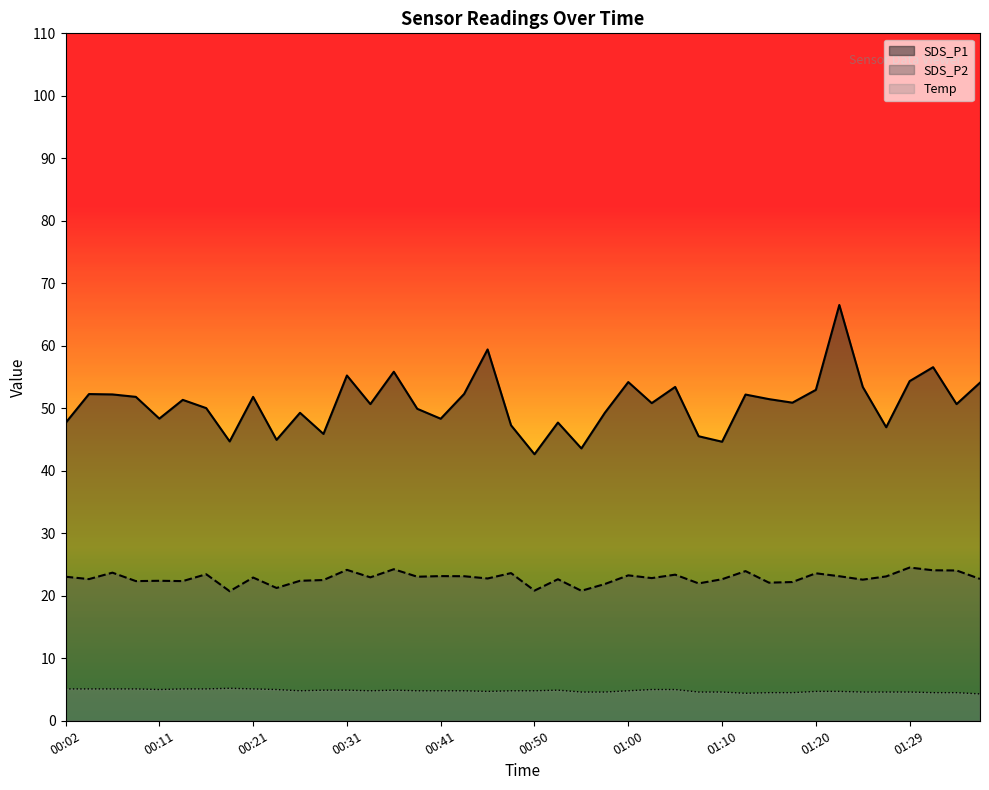

List the series in order of their peak value, lowest first.

Temp, SDS_P2, SDS_P1